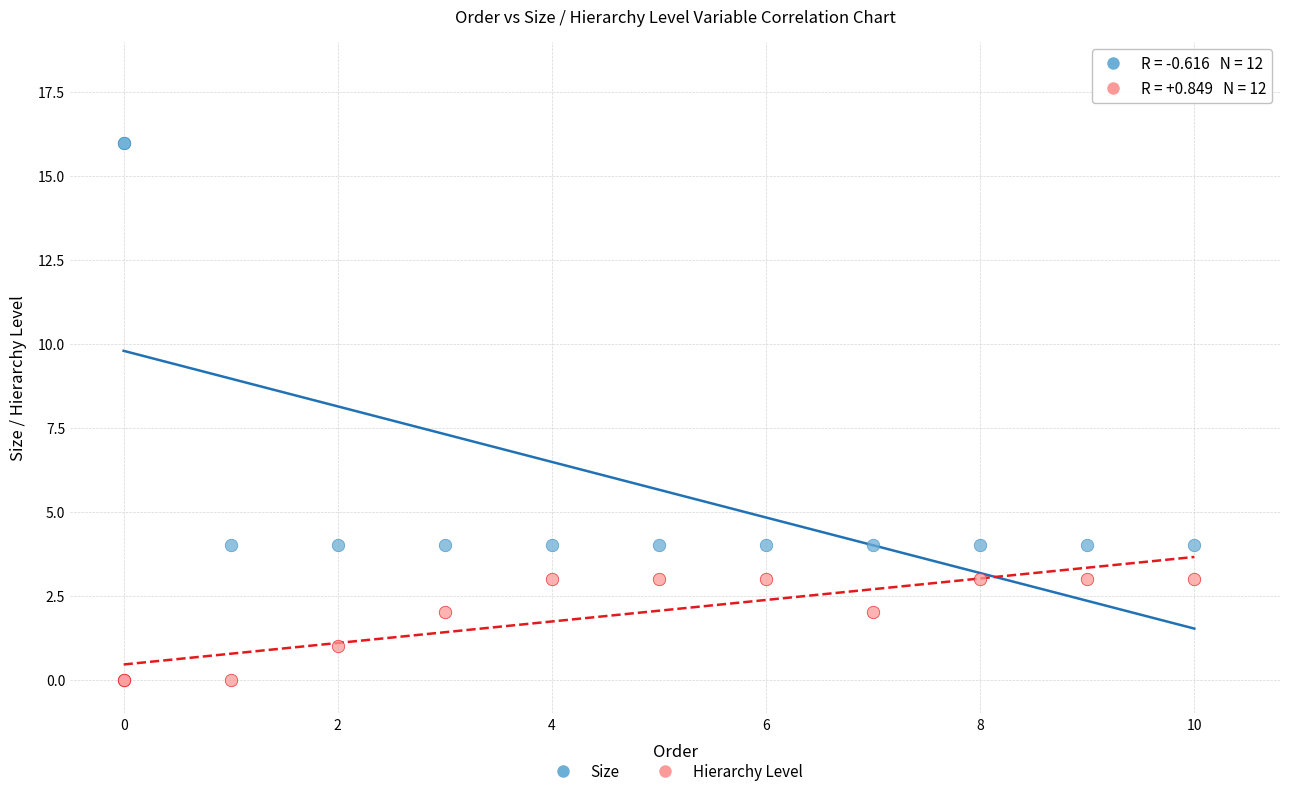

Which series reaches the maximum Y coordinate?

Size